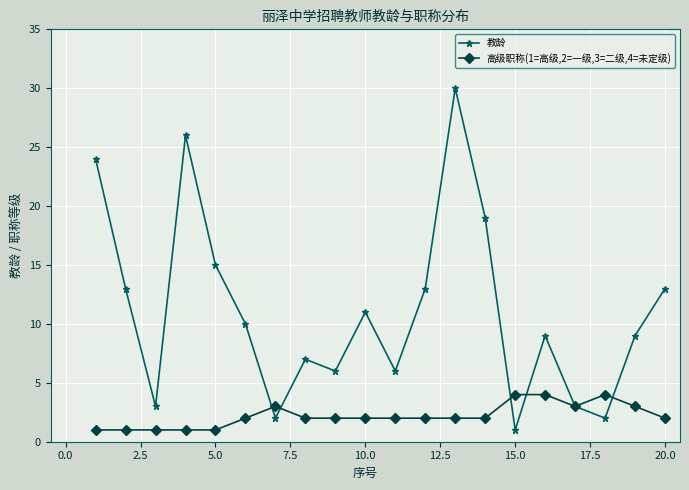

What is the value of the 教龄 point at the 17th from the left?

3